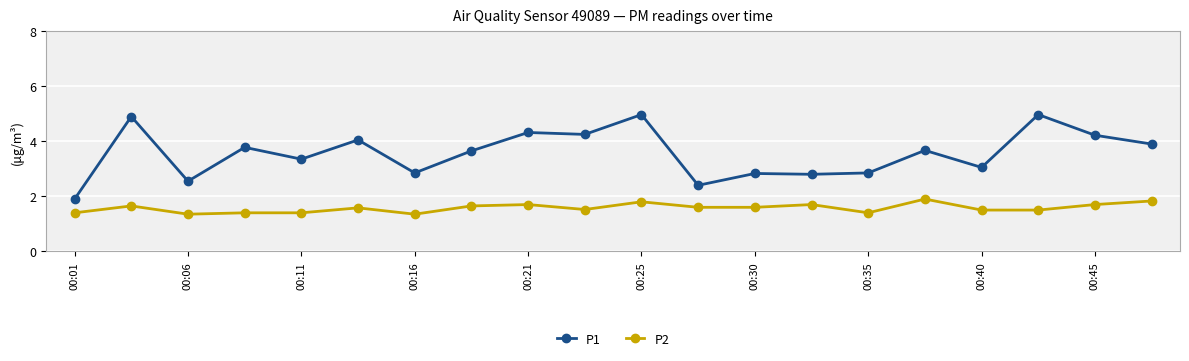

True or false: P2 and P1 intersect in this chart.

False